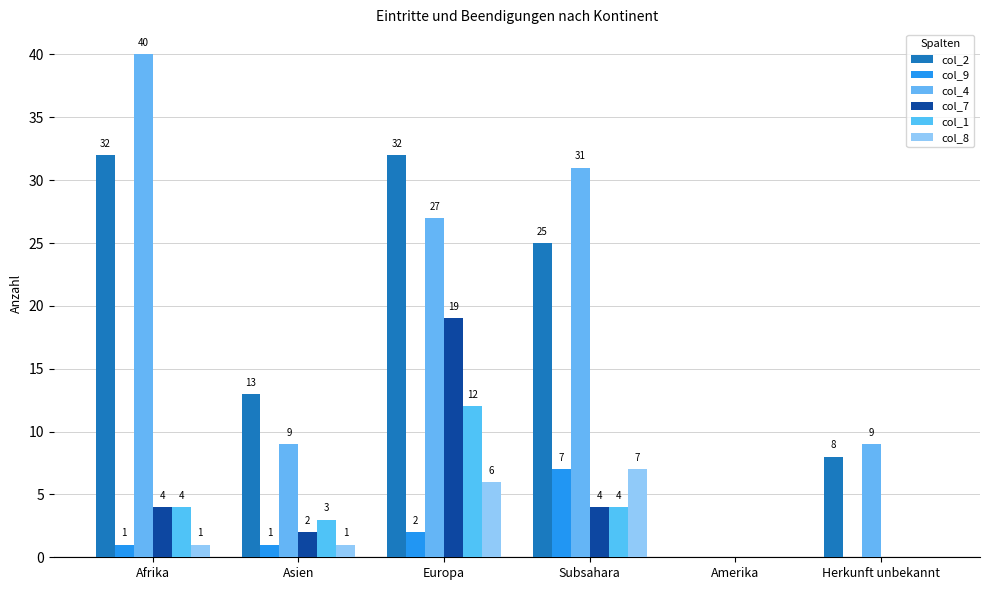

How many series are shown in this chart?

6